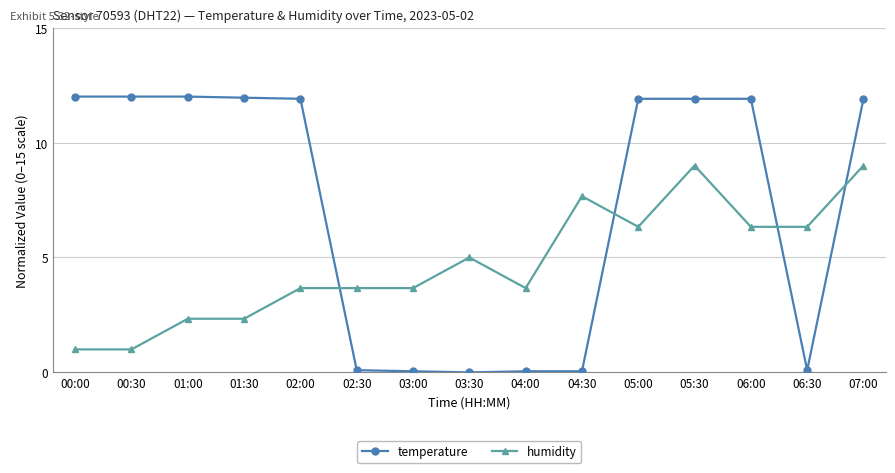

What is the difference between the humidity values at 02:00 and 06:00?

2.7